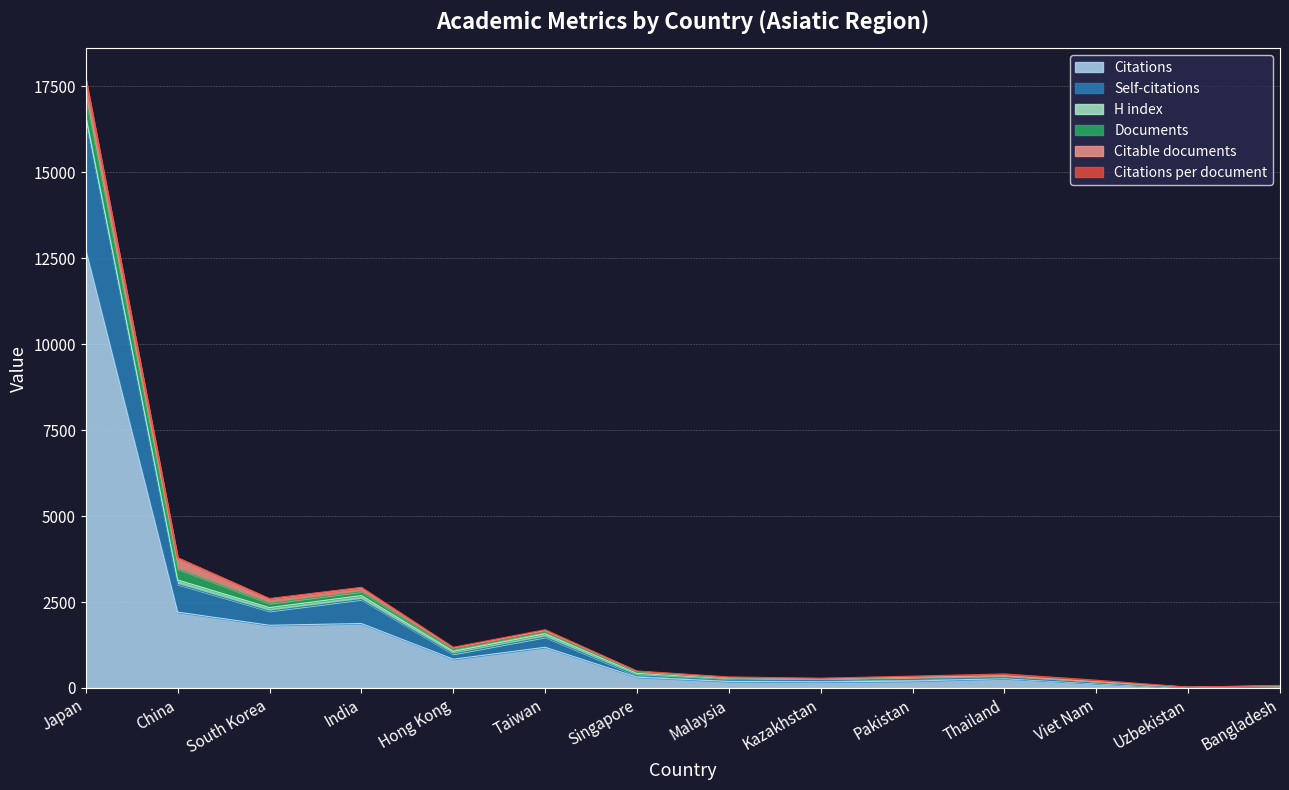

Is the value of Self-citations at Thailand greater than the value of Documents at Singapore?

No